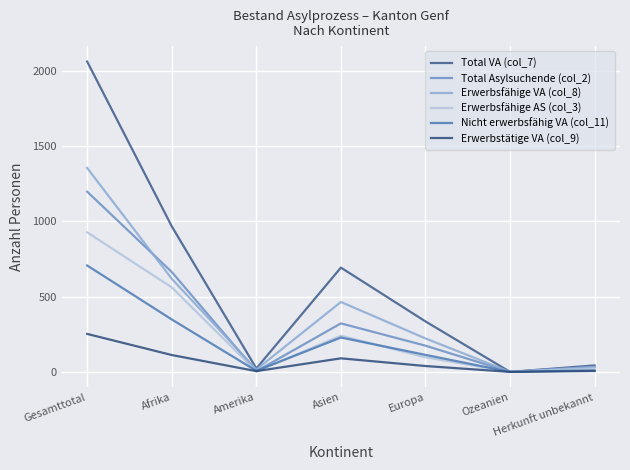

Is it true that Total VA (col_7) equals 2059 at Gesamttotal?

True